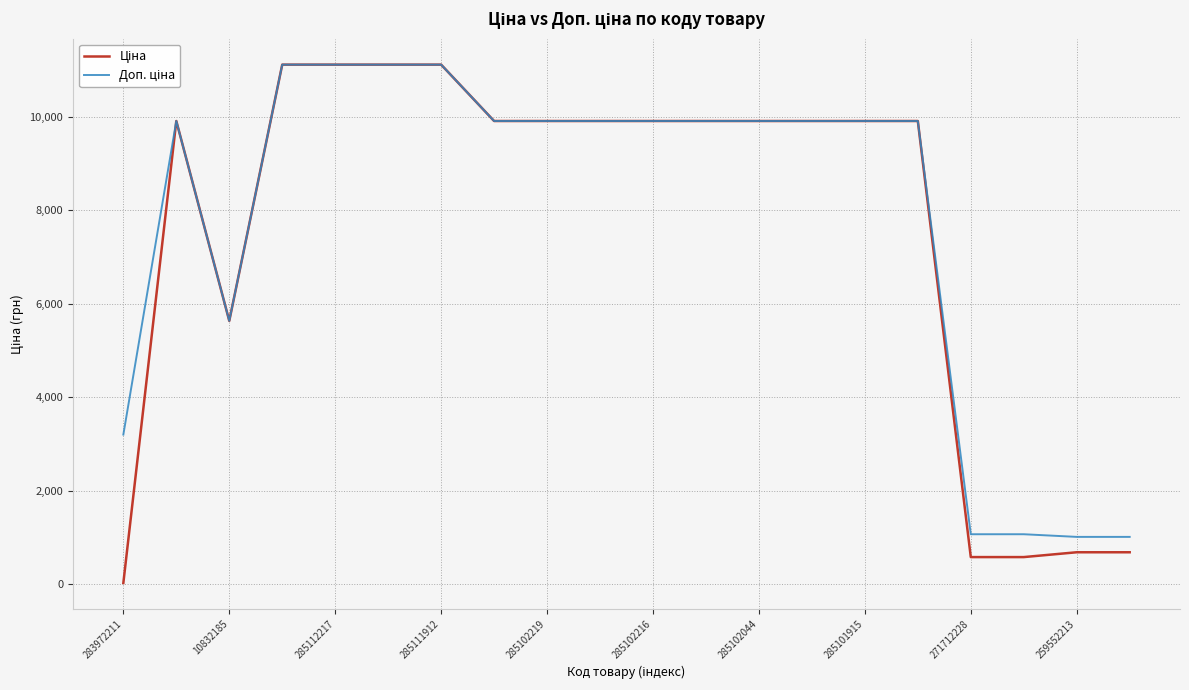

How many lines are shown in the chart?

2